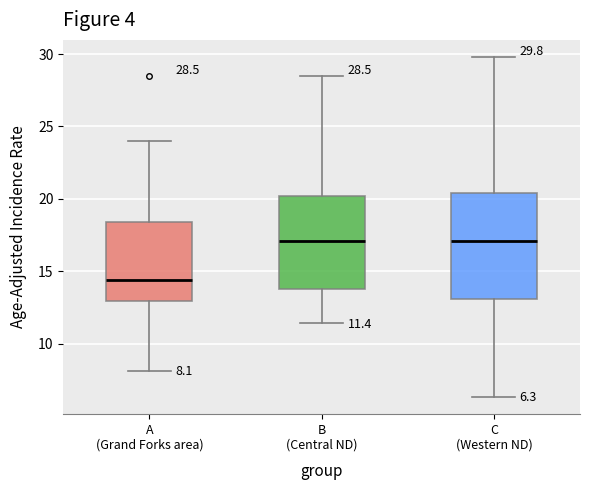

Comparing the boxes themselves (not the whiskers), which one is the tallest?

C (Western ND)